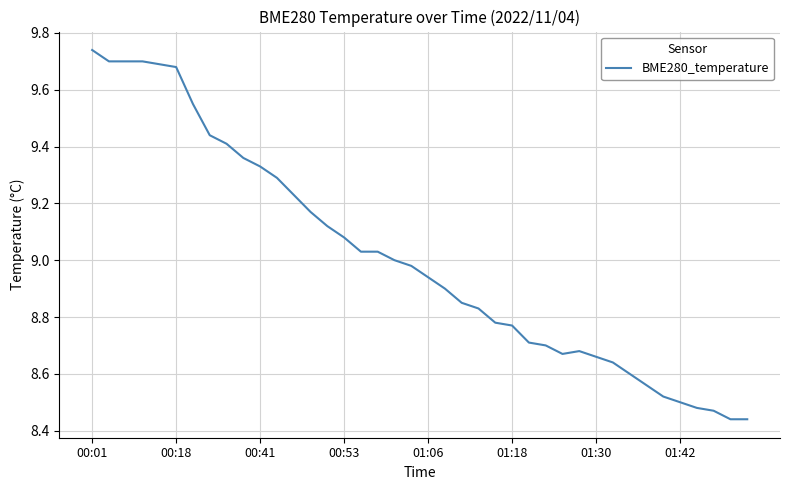

What is the difference between the maximum and minimum values?

1.3